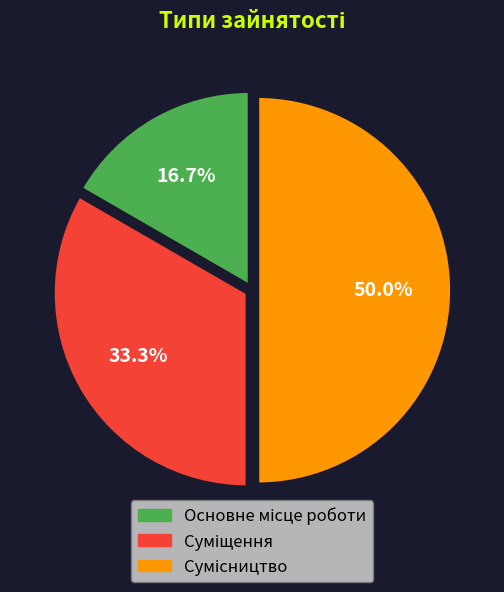

Count the number of slices in the pie.

3